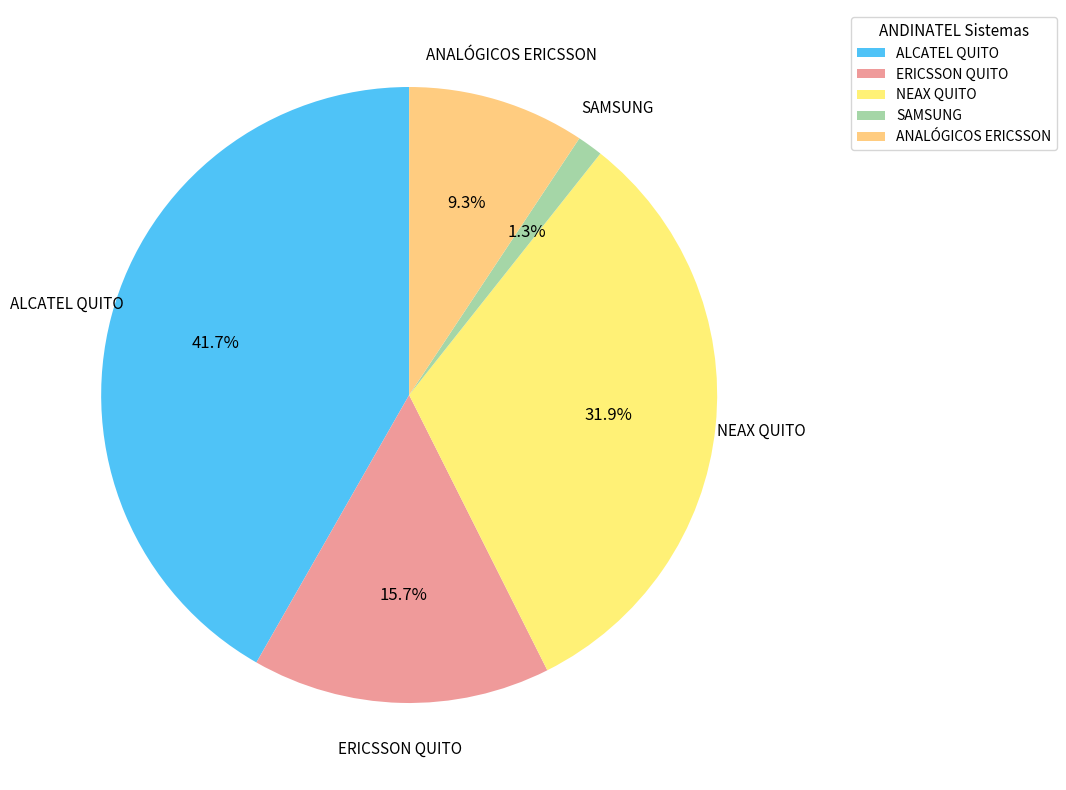

Is there any slice that represents more than half of the pie?

No